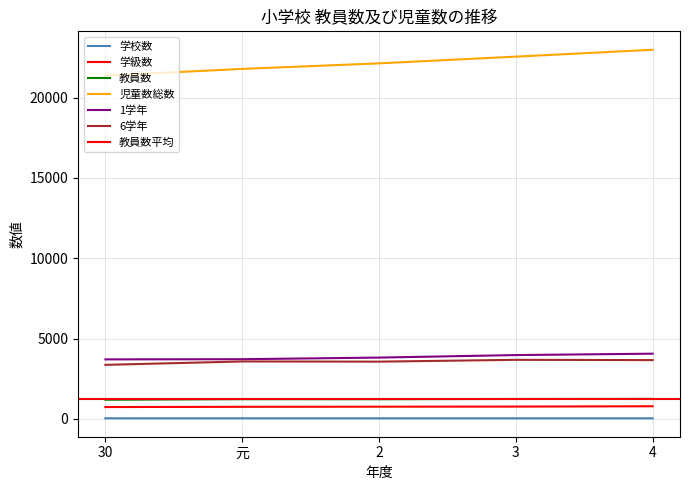

The 学校数 series shows 42 at 3. True or false?

True